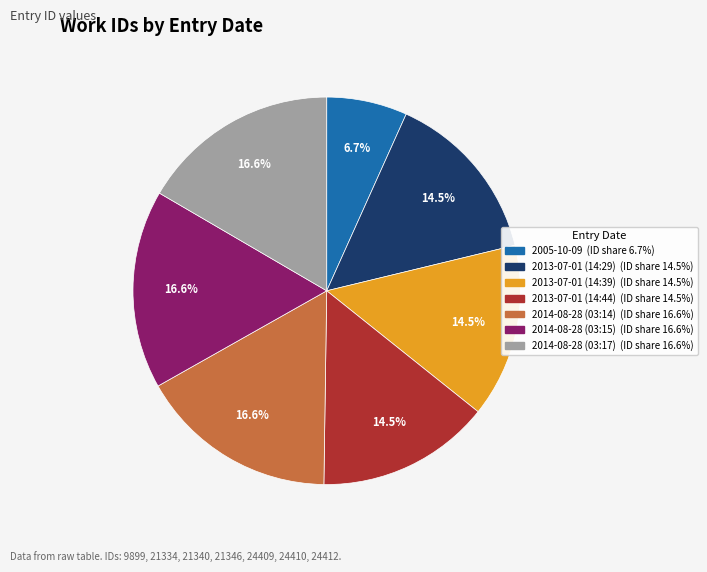

Which slice is the smallest?

2005-10-09